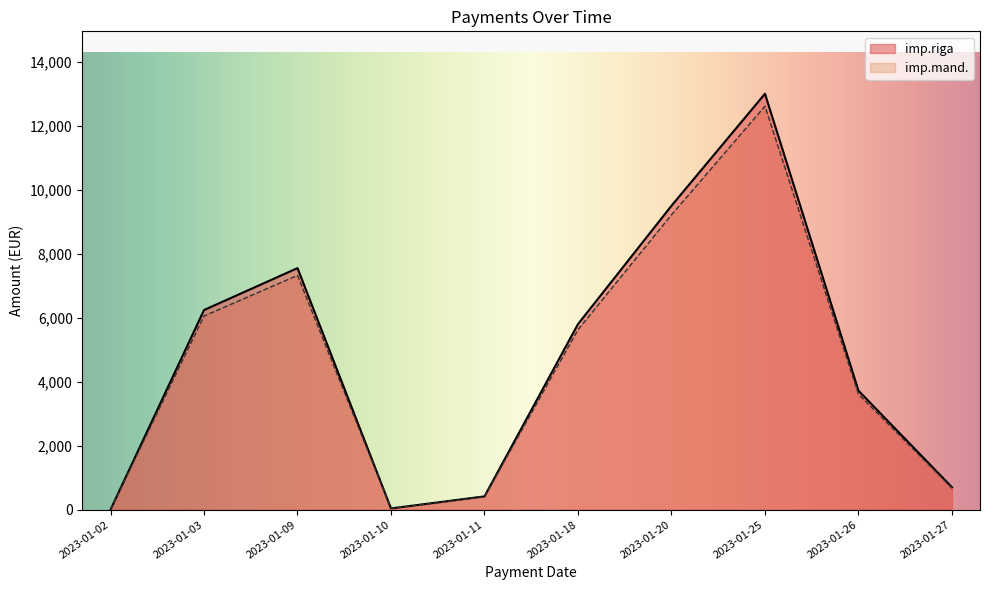

Does the chart display data point markers on the line(s)?

No